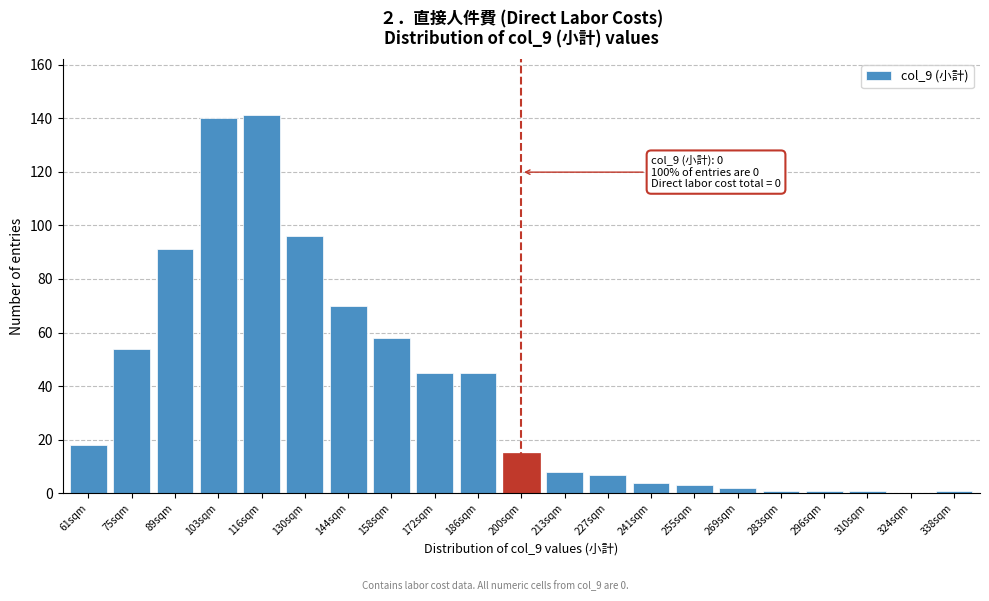

Reading right to left, extract all data points from this chart.

338sqm=1	324sqm=0	310sqm=1	296sqm=1	283sqm=1	269sqm=2	255sqm=3	241sqm=4	227sqm=7	213sqm=8	200sqm=15	186sqm=45	172sqm=45	158sqm=58	144sqm=70	130sqm=96	116sqm=141	103sqm=140	89sqm=91	75sqm=54	61sqm=18